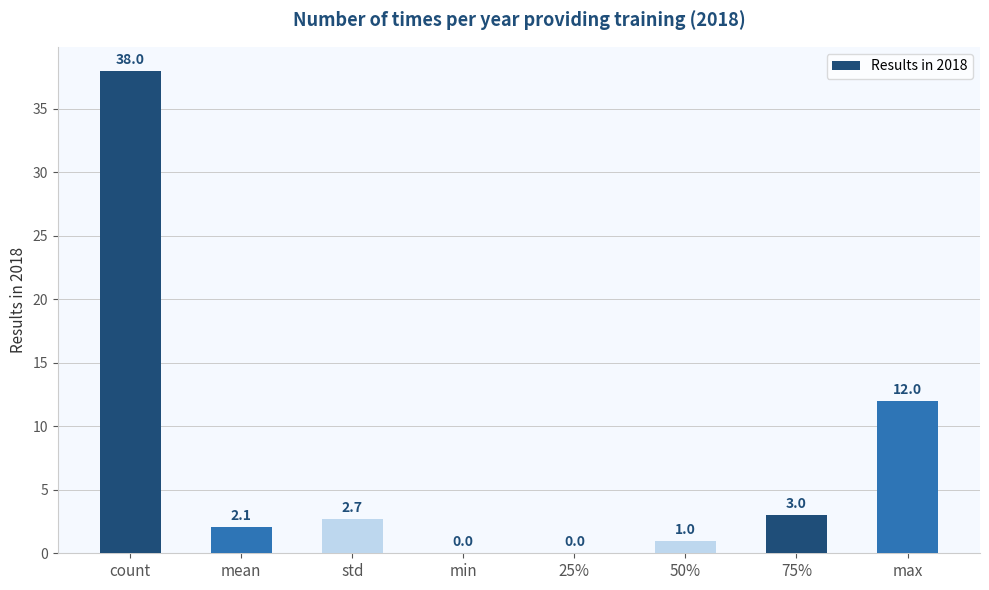

The value at min is 13.2. True or false?

False